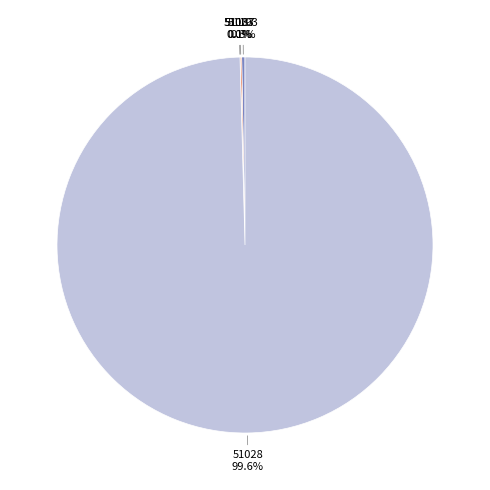

What is the change in value from 51193 to 51028?

+699